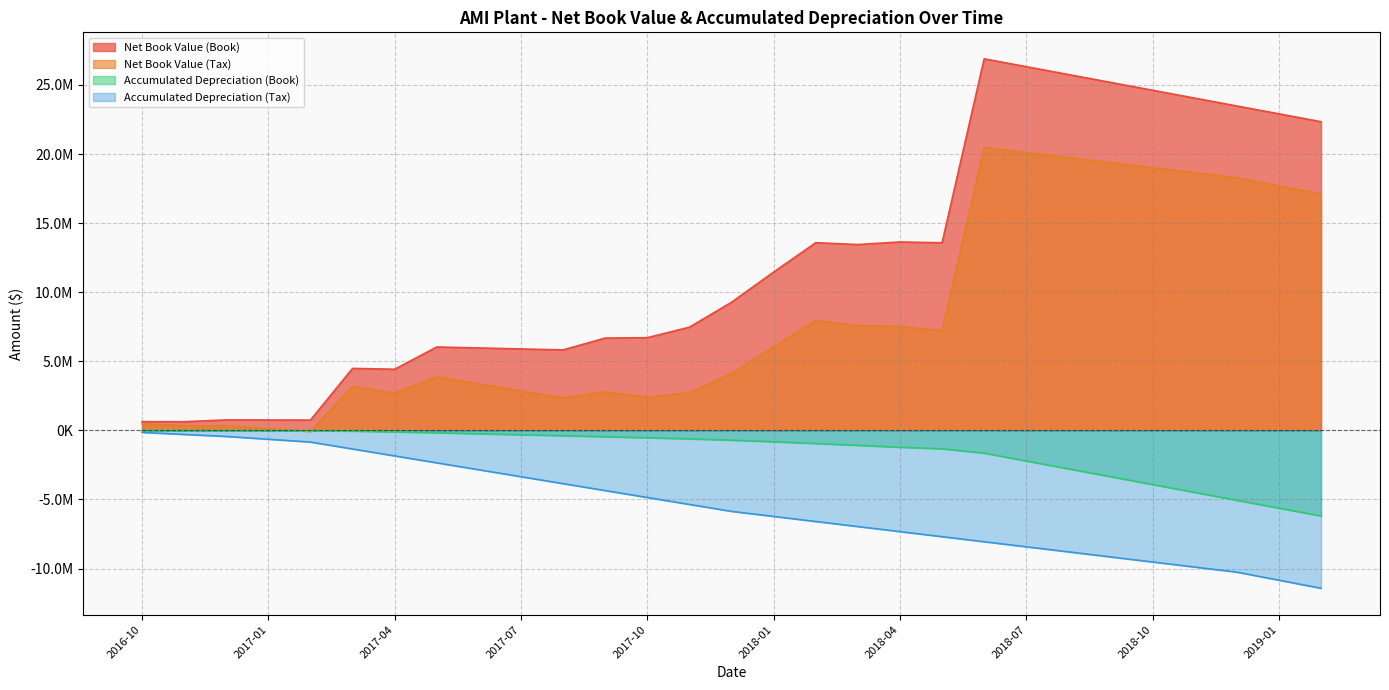

What are all the series names shown in the legend?

Net Book Value (Book), Net Book Value (Tax), Accumulated Depreciation (Book), Accumulated Depreciation (Tax)